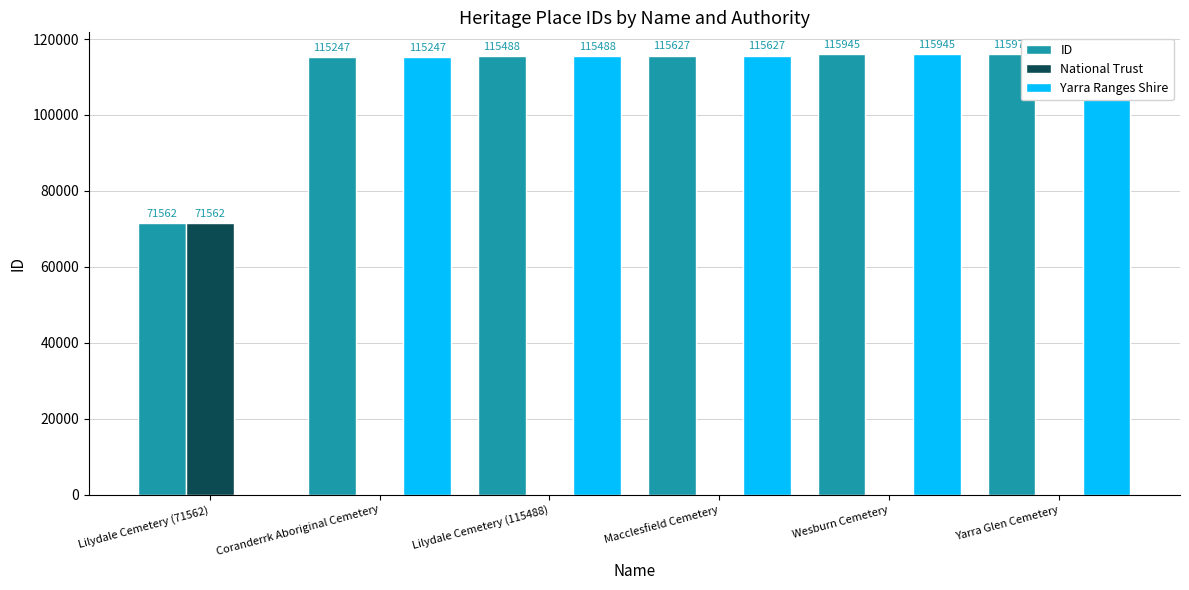

True or false: ID has a value of 31567 at Macclesfield Cemetery.

False